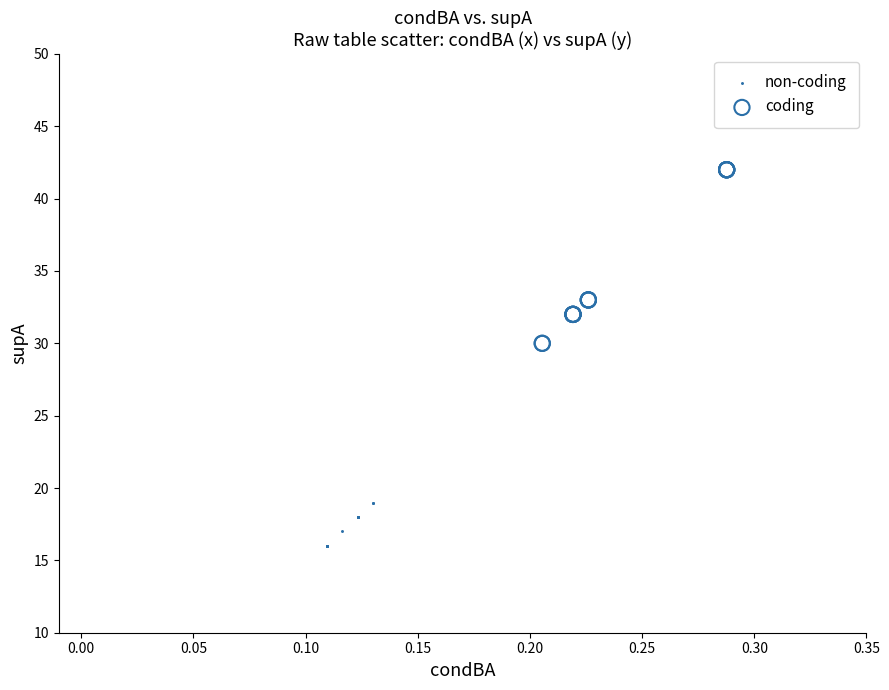

Which series reaches the maximum Y coordinate?

coding